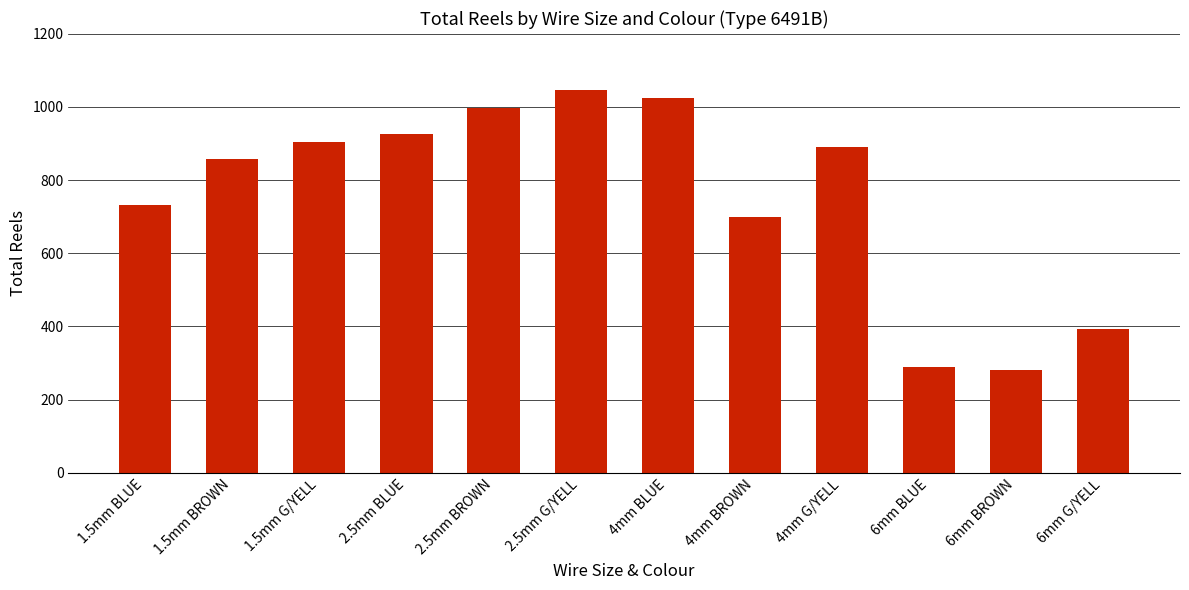

What is the label of the 8th bar from the right?

2.5mm BROWN